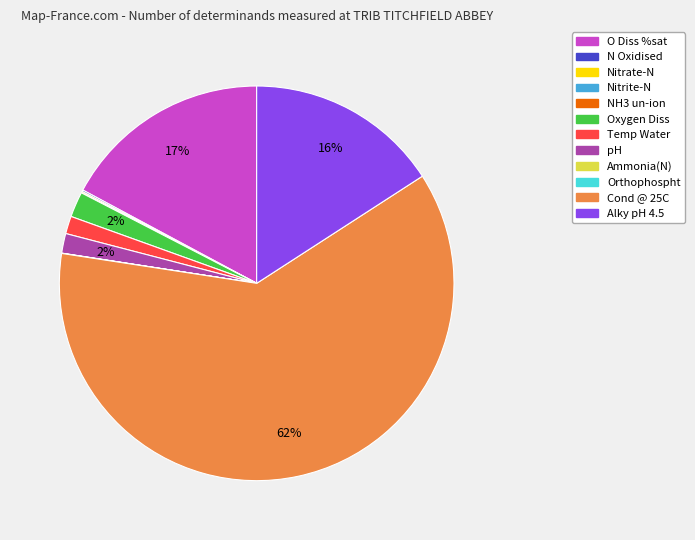

Is there a majority slice in this chart?

Yes